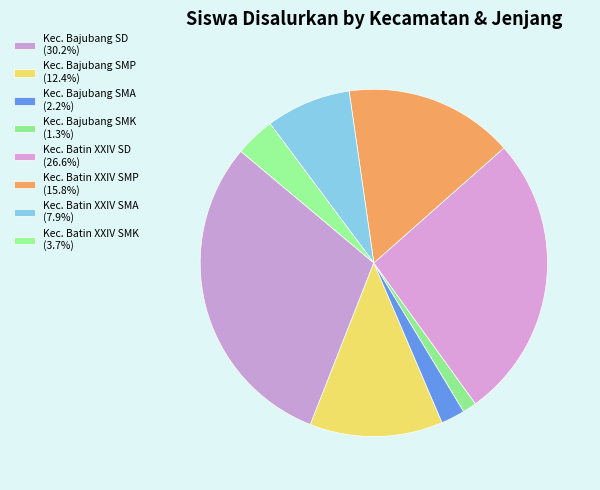

What is the ratio of the value at Kec. Bajubang SMP to the value at Kec. Bajubang SD?

0.4